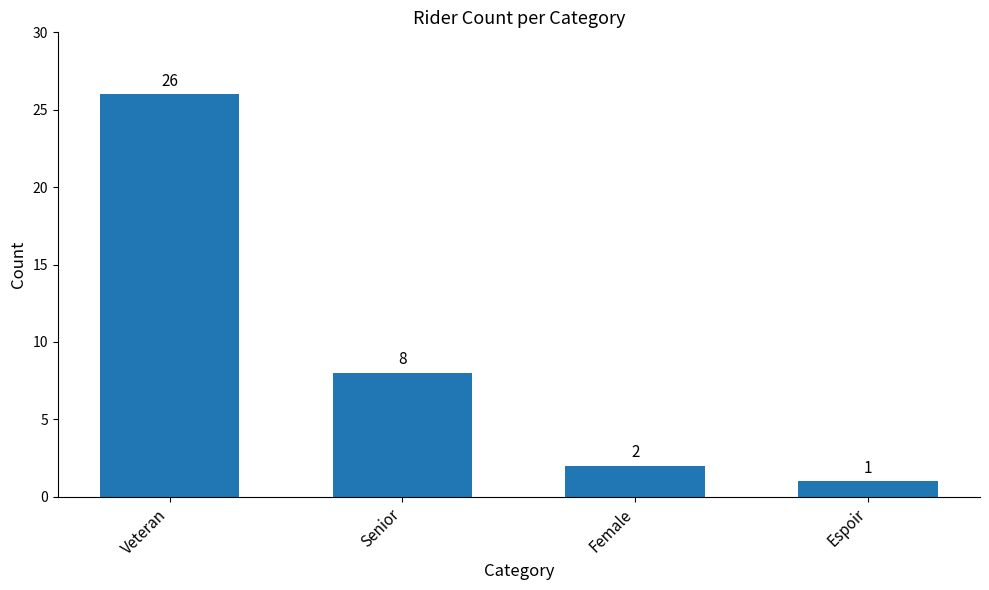

Reading left to right, list all the values displayed in this chart.

Veteran=26	Senior=8	Female=2	Espoir=1